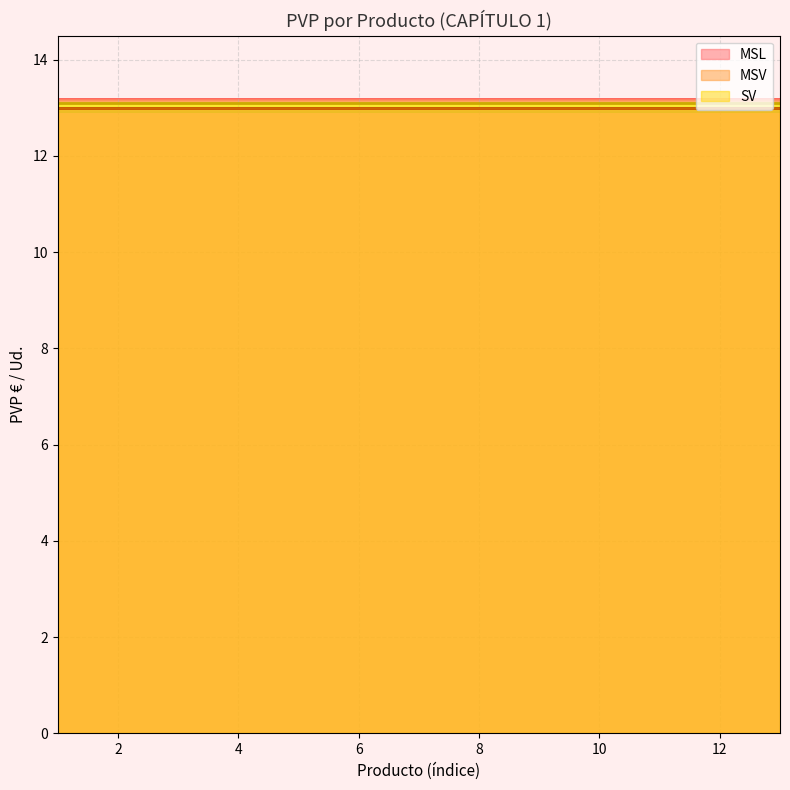

At which label is Min PVP closest to 13?

1